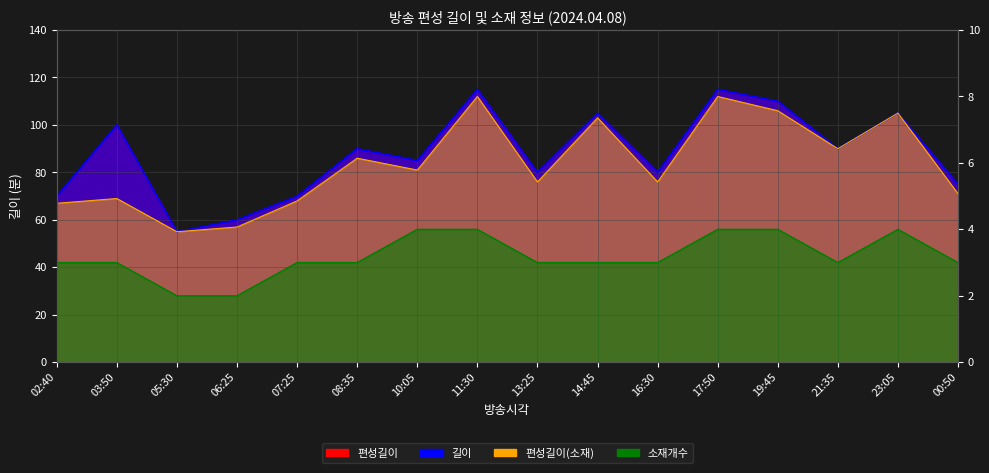

Which series has the largest range (max minus min)?

길이